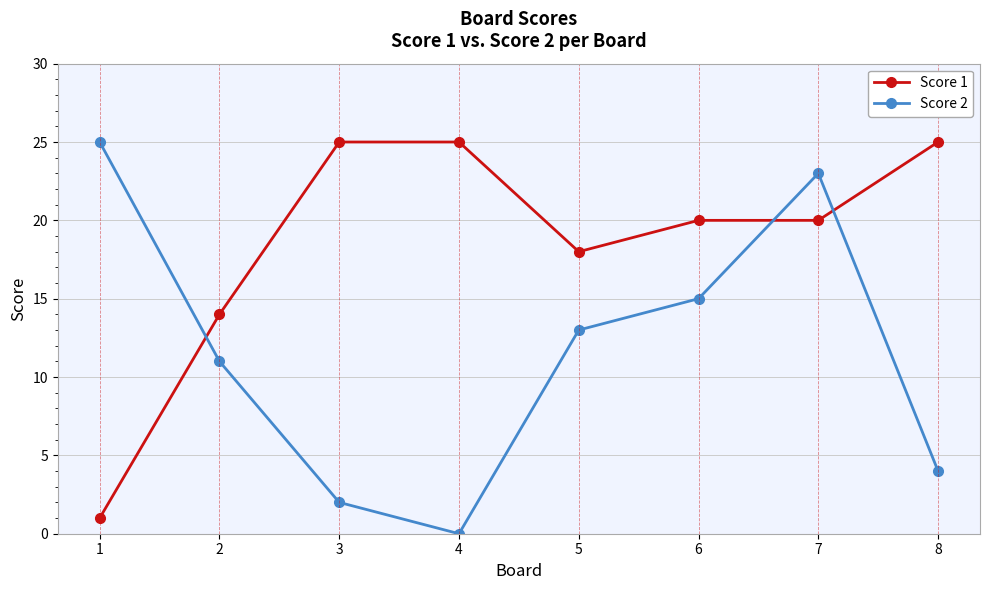

True or false: Score 2 has more than 0 interior local peaks.

True